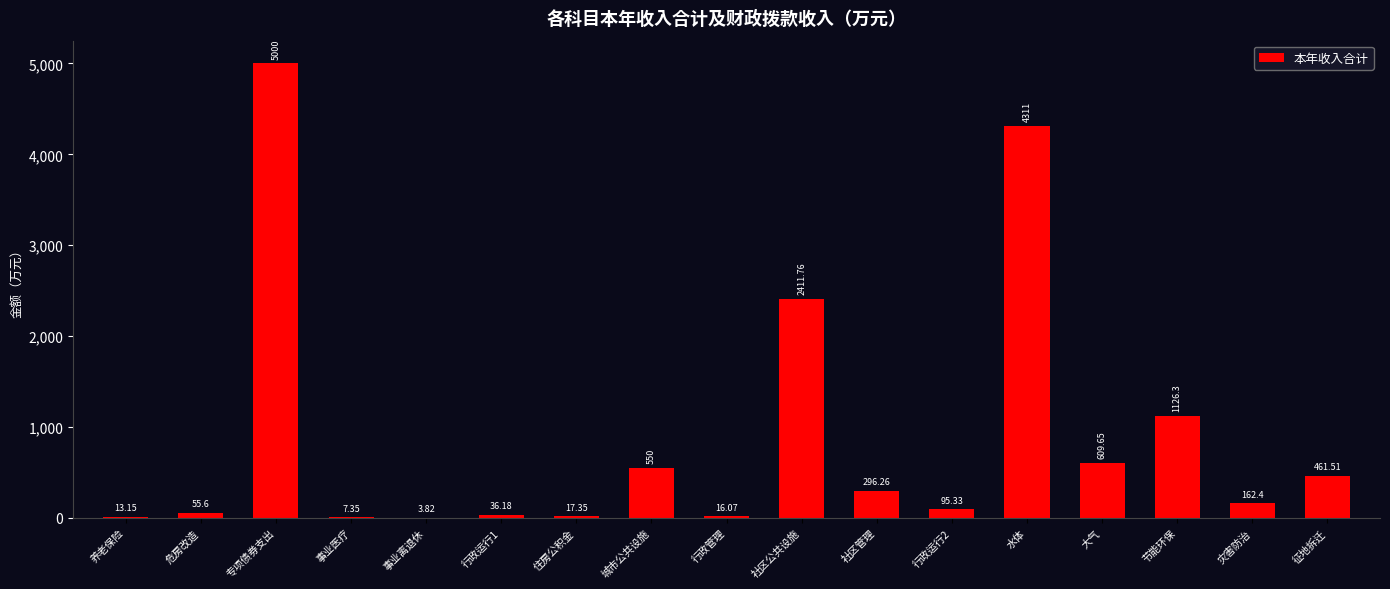

Does the chart contain stacked bars?

No